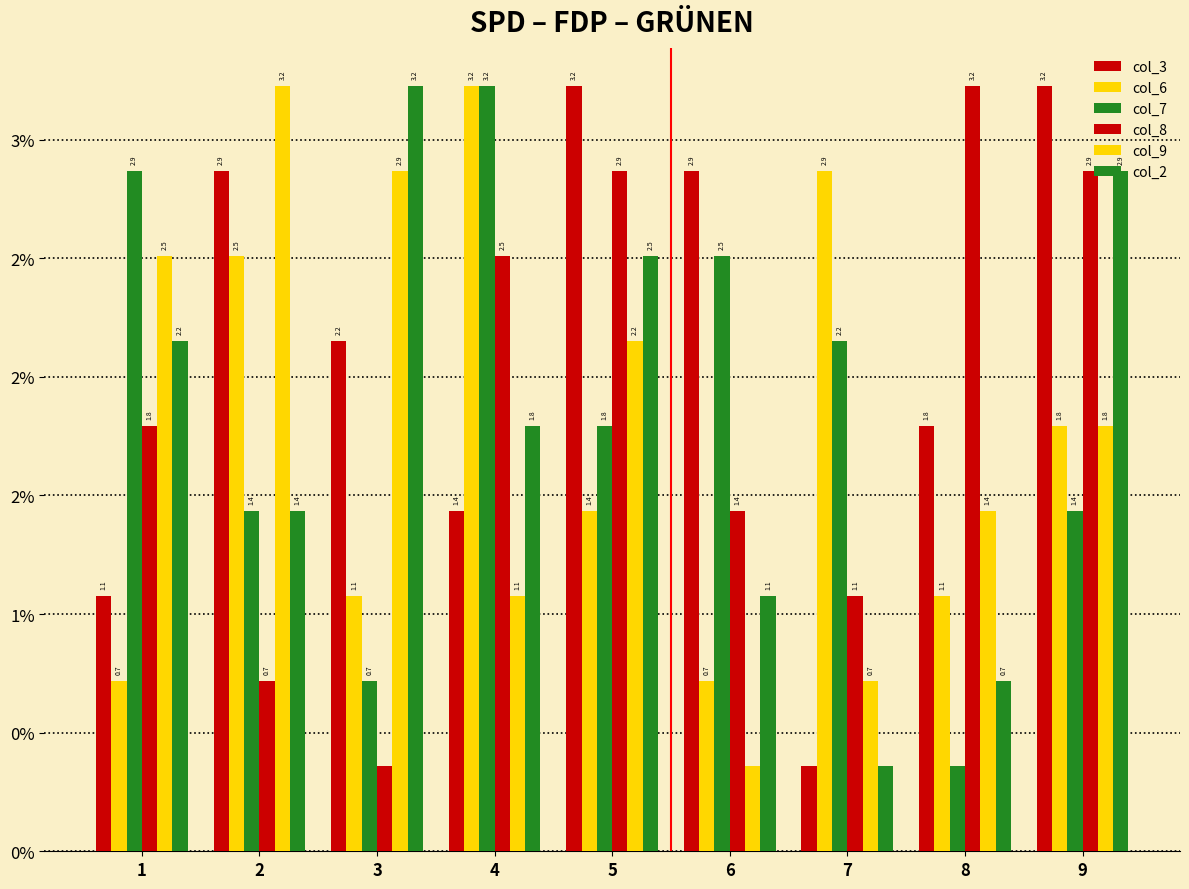

Are the bars grouped side by side (vs. stacked)?

Yes